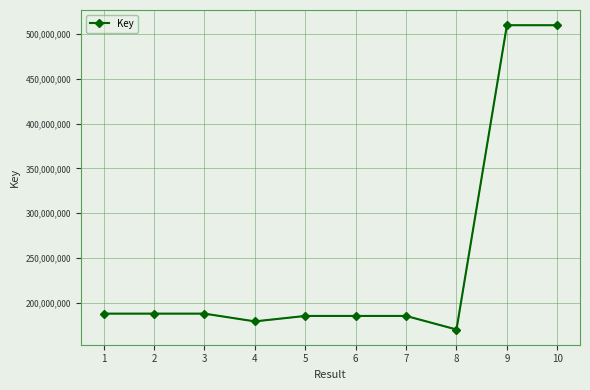

Where is the first local minimum?

4